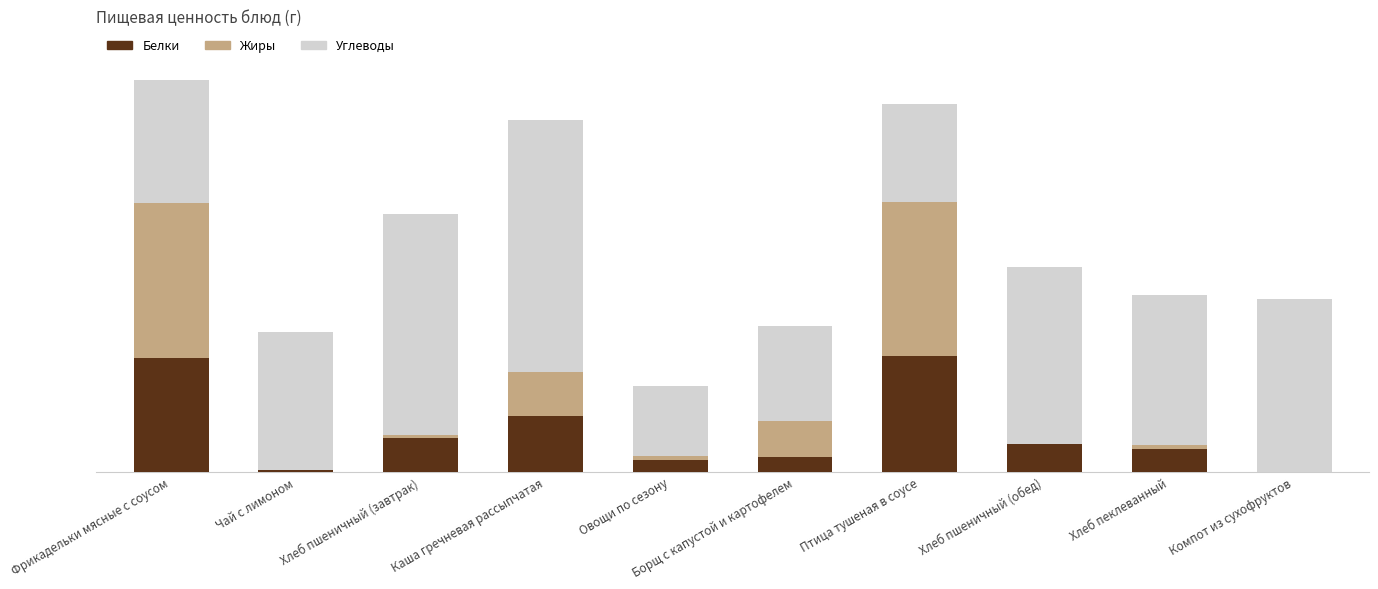

What is the difference between the Белки values at Борщ с капустой и картофелем and Овощи по сезону?

0.3